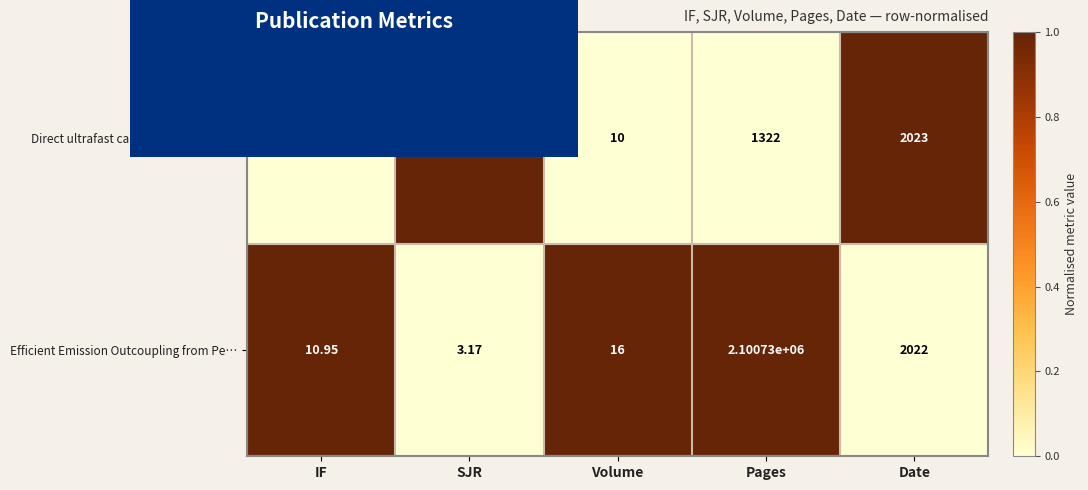

At which category does the chart reach its peak across all series?

Pages